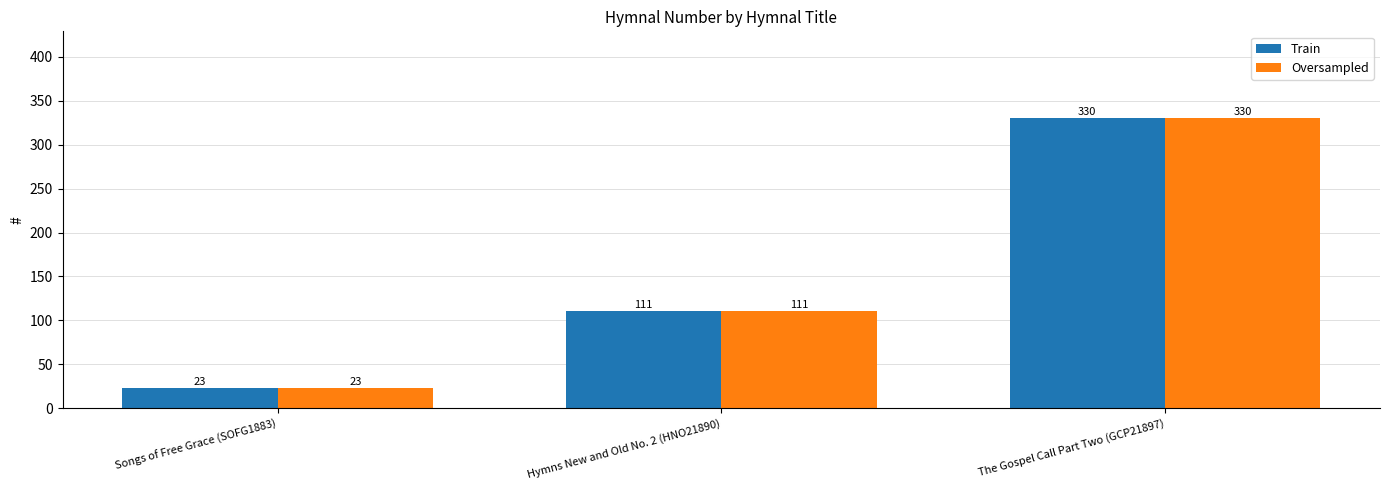

The Train series shows 35 at Hymns New and Old No. 2 (HNO21890). True or false?

False